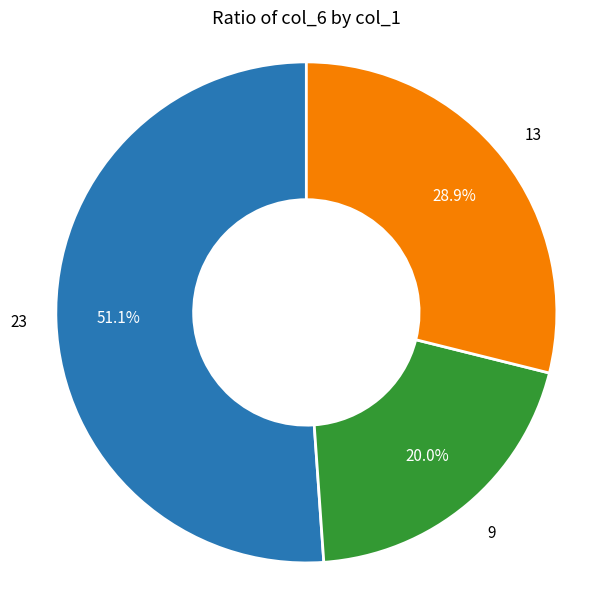

Does any single category account for the majority?

Yes